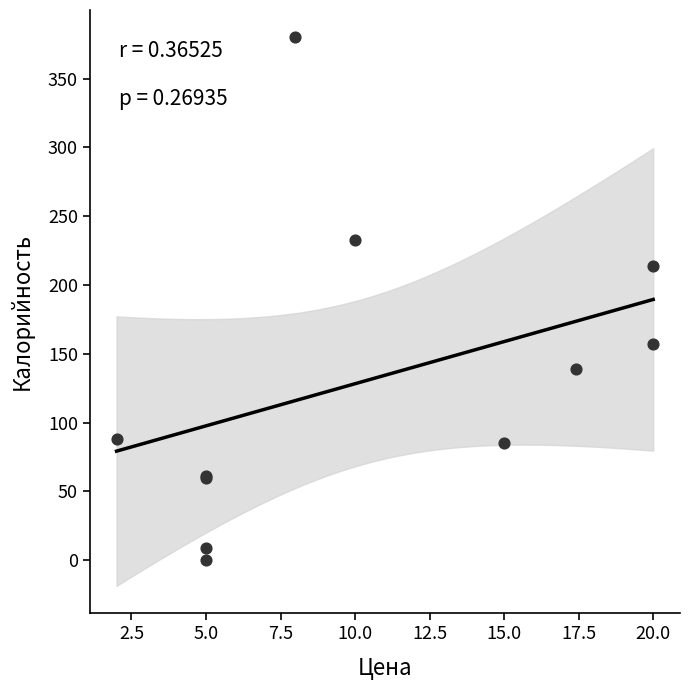

What Y value in the scatter plot is closest to 190?

214.0